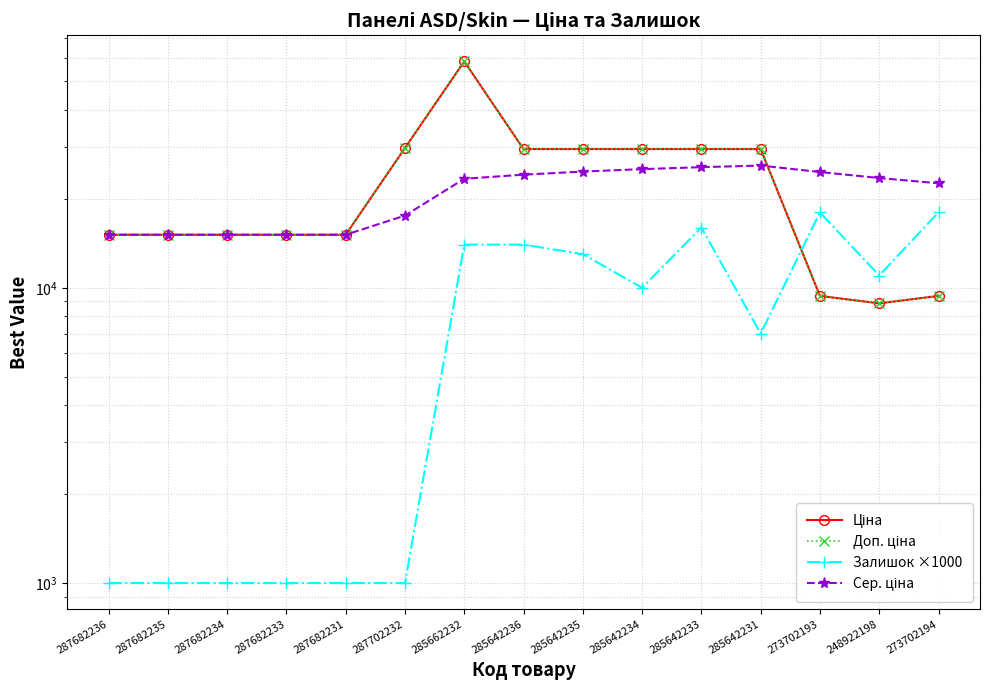

Where is Сер. ціна nearest to the value 20527?

273702194